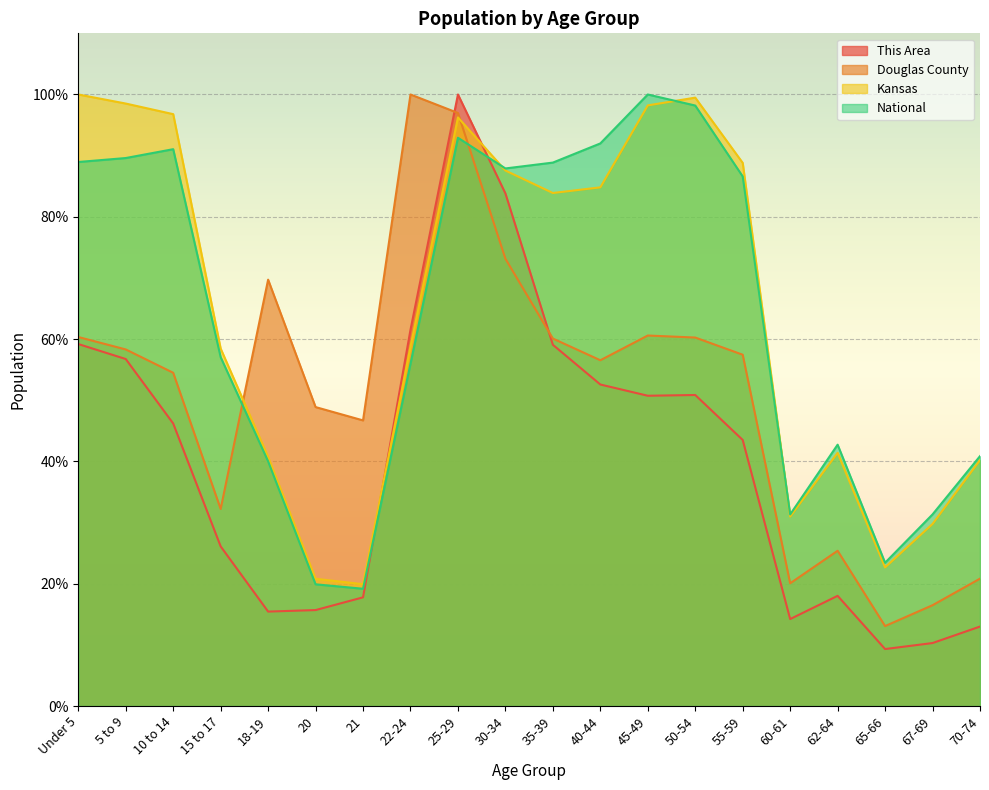

What is the spread (max minus min) of values at 67-69?

21.0